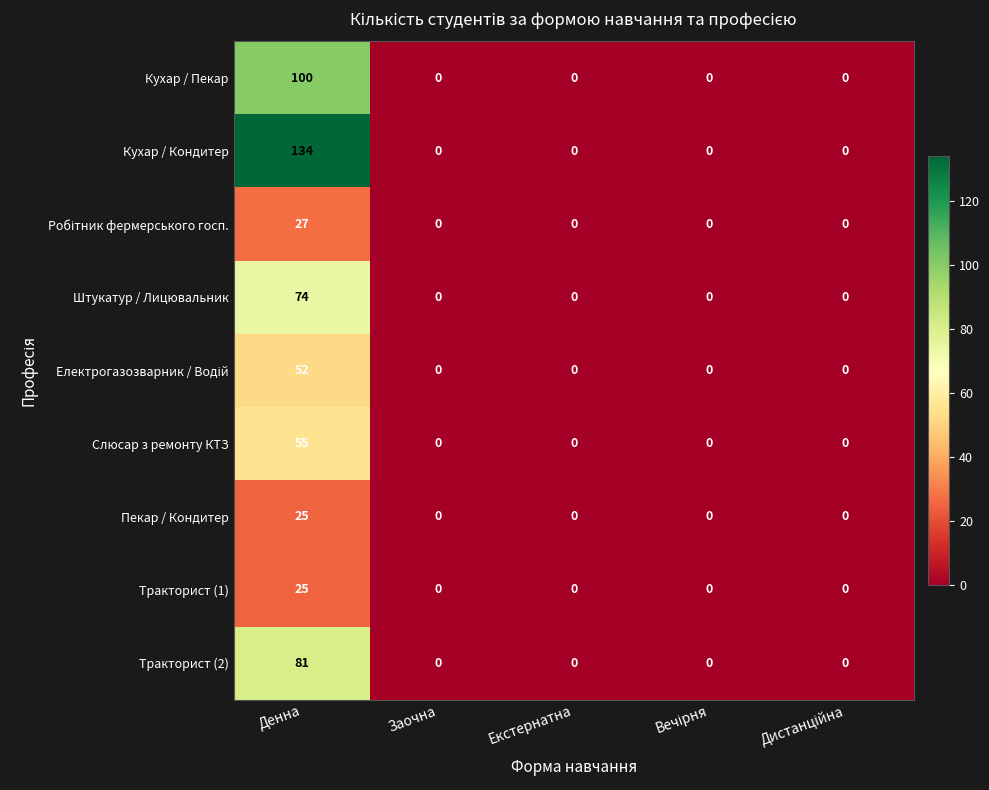

At which category is the sum across all series the highest?

Денна